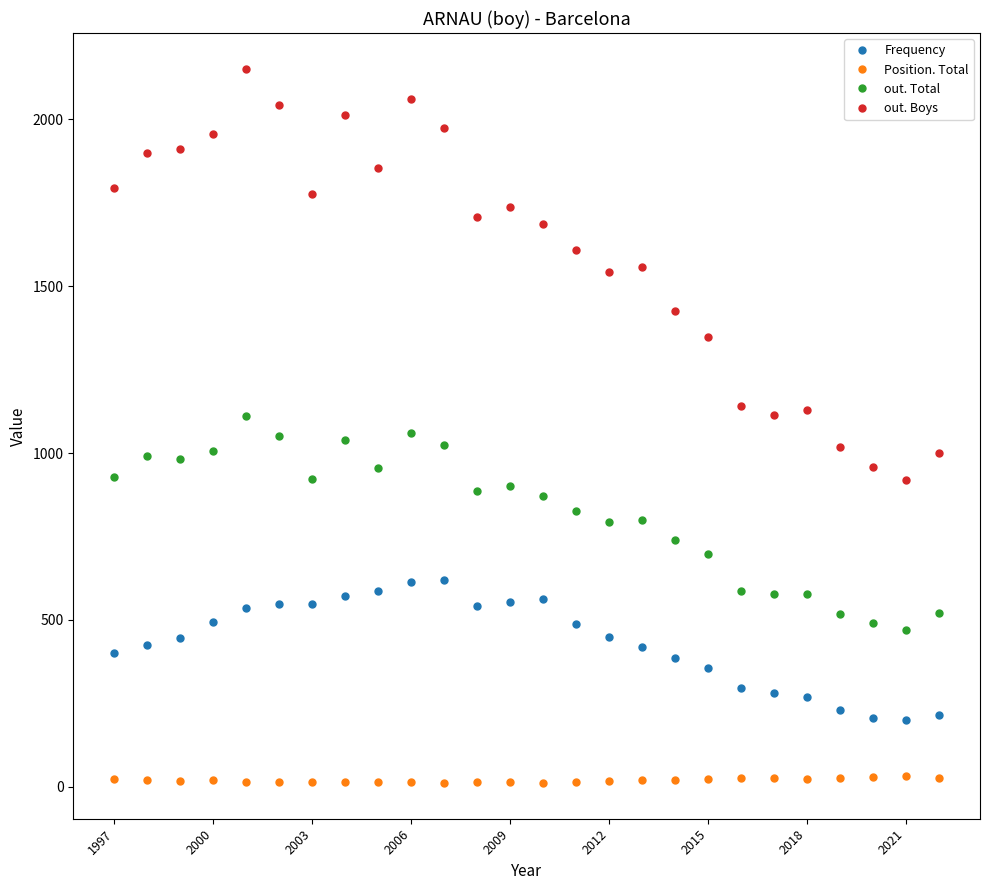

True or false: out. Total has more than 0 points higher than both neighbors.

True